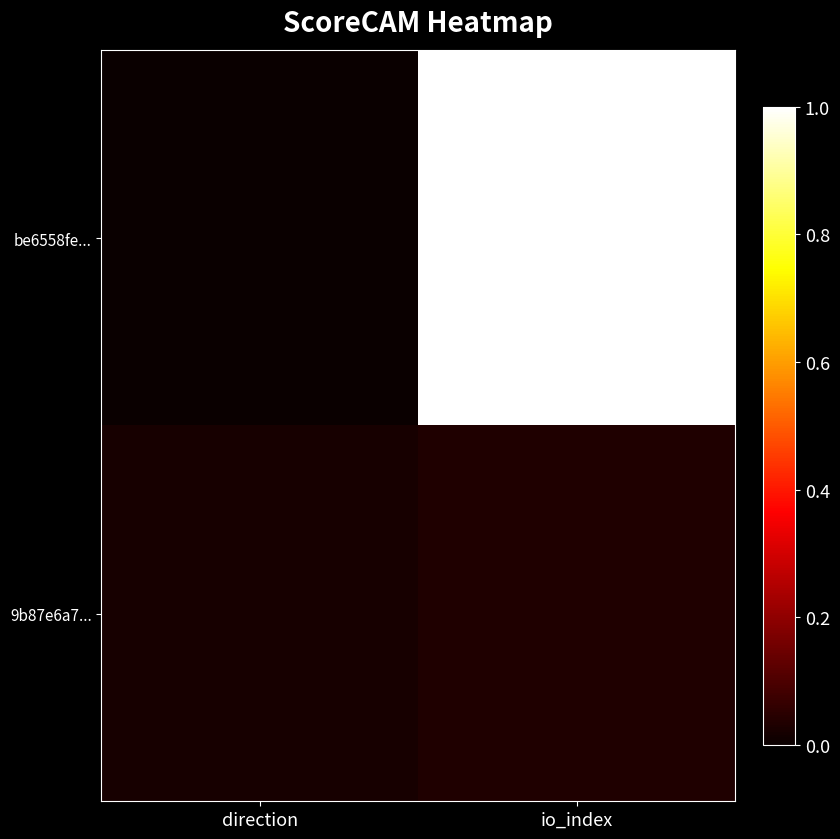

Reading left to right, transcribe all the data shown in this chart.

be6558fe...: direction=0.0	io_index=1.0
9b87e6a7...: direction=0.0	io_index=0.0